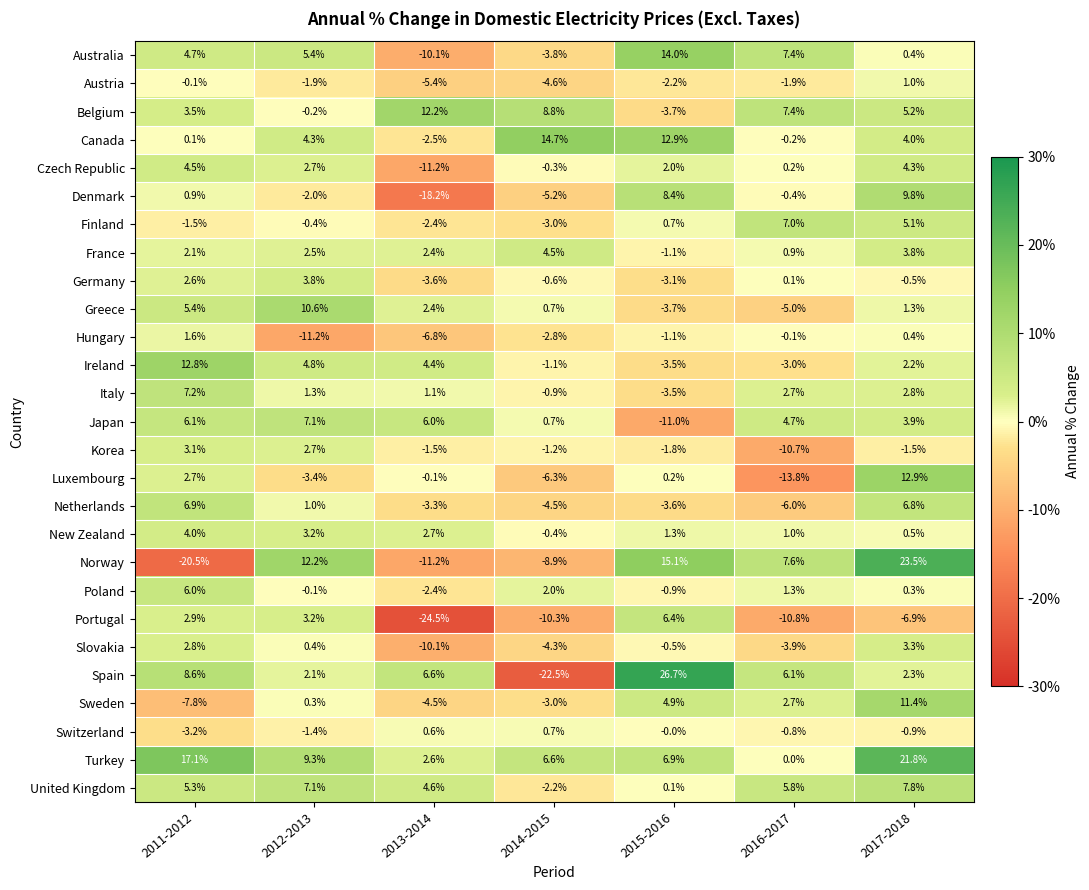

Count the number of categories in the chart.

7